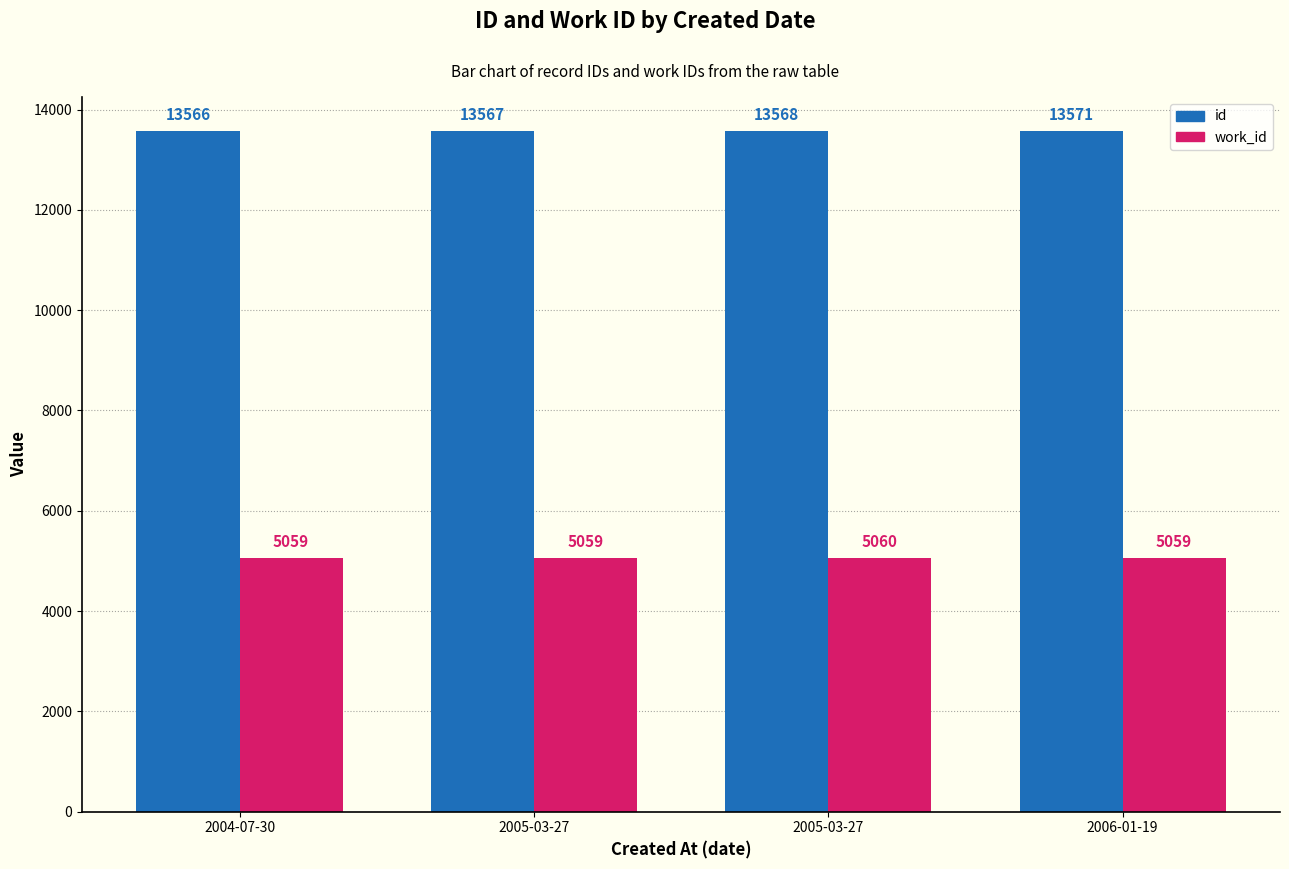

The value of work_id at 2005-03-27 is 5060. True or false?

True